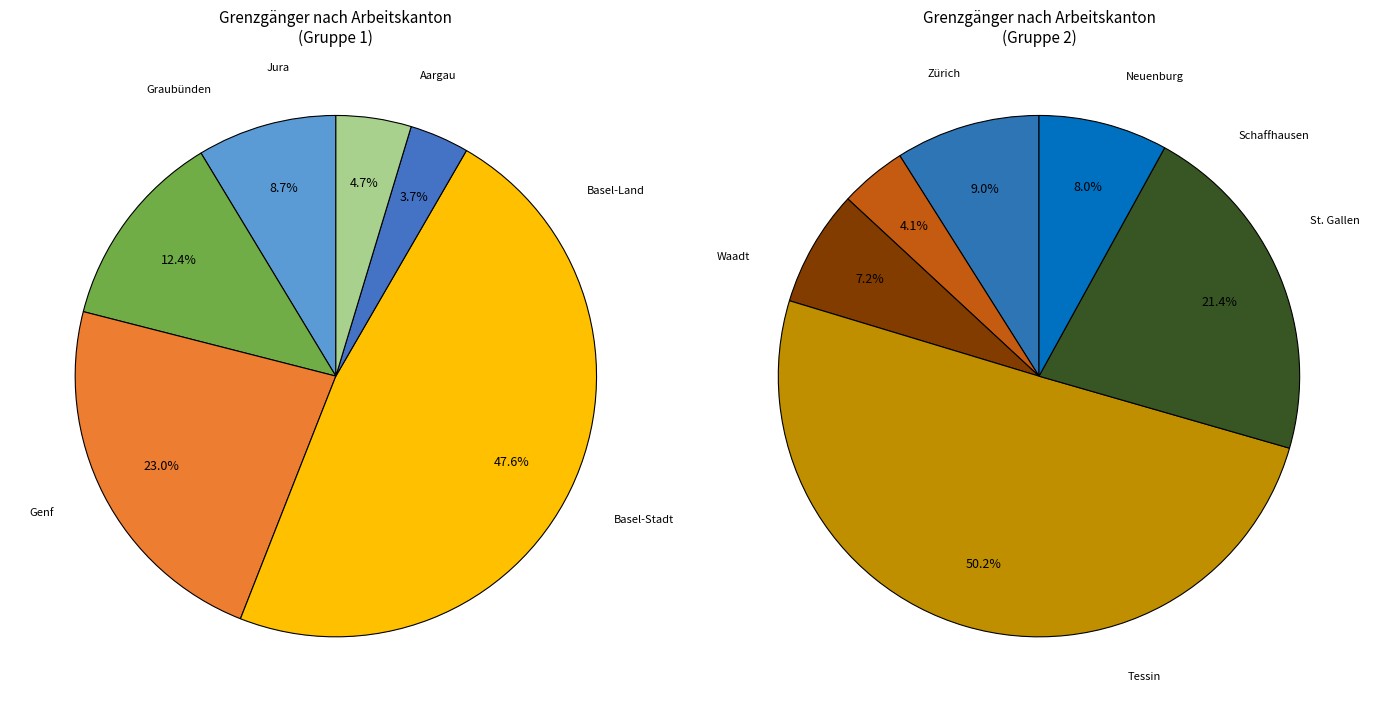

Count the number of slices in the pie.

12